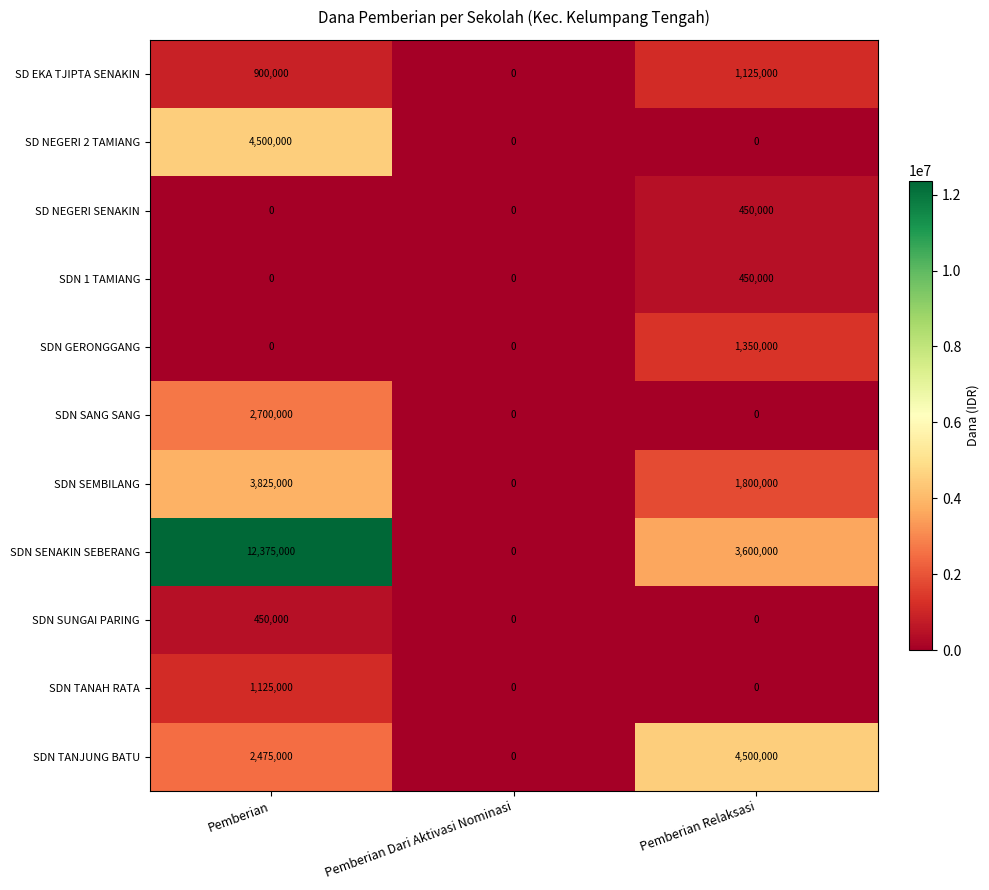

The SD EKA TJIPTA SENAKIN series shows 1792824 at Pemberian Relaksasi. True or false?

False